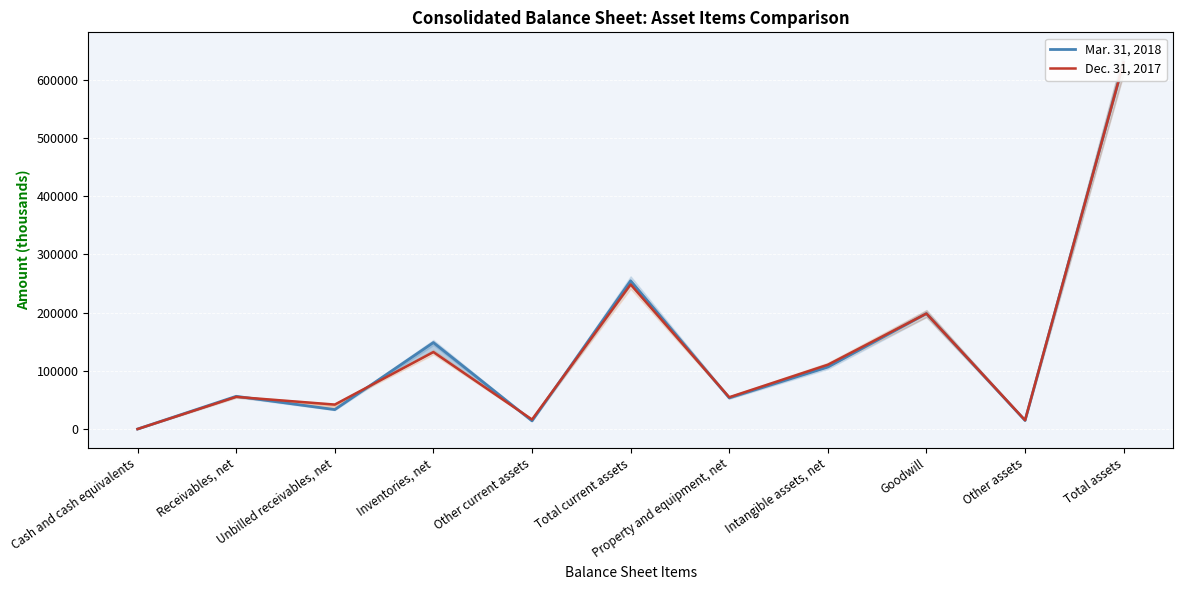

At which category is the sum across all series the highest?

Total assets